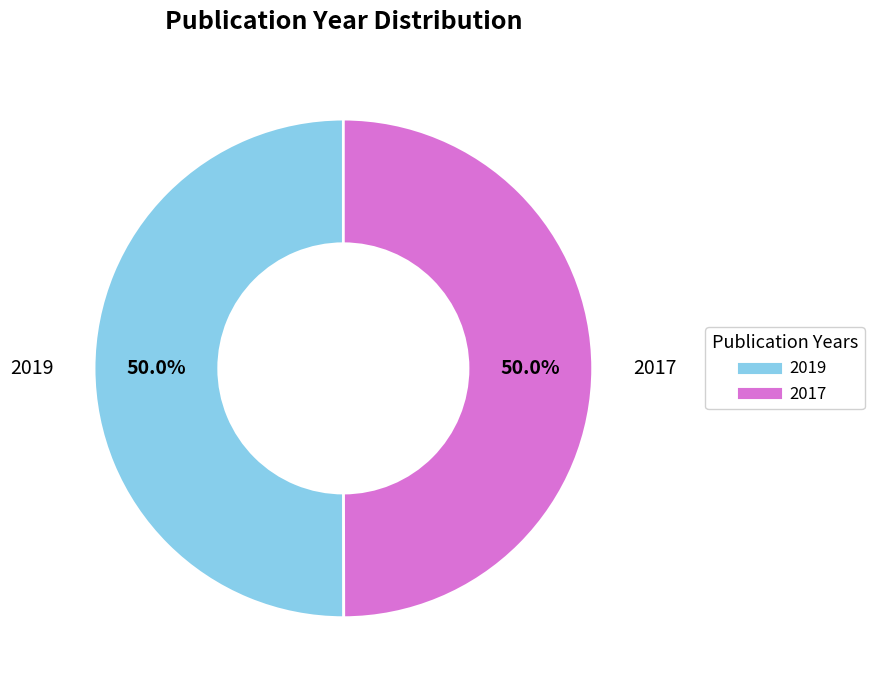

What percentage is NOT represented by 2019?

50.0%